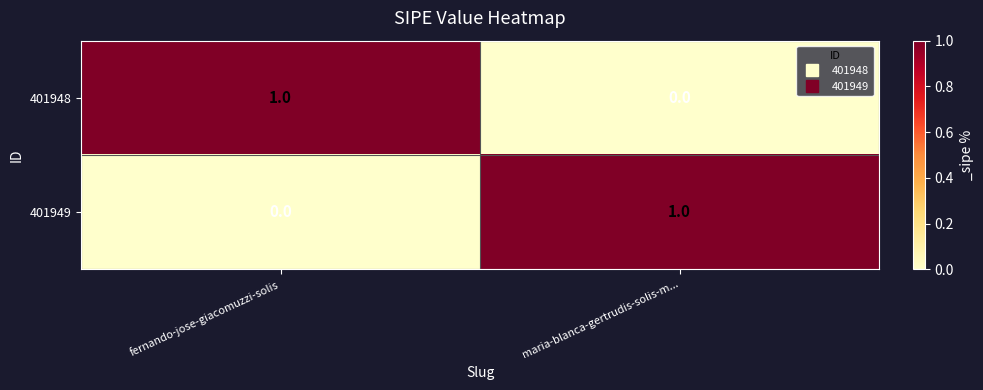

Is it true that 401949 equals 0 at maria-blanca-gertrudis-solis-m...?

False